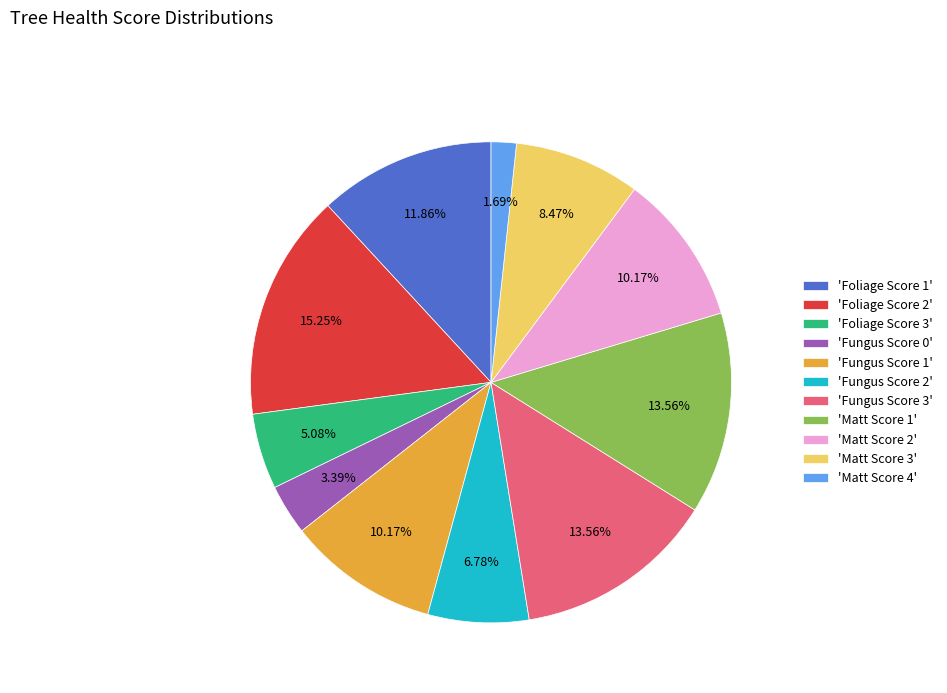

Approximately how many times larger is the value at 'Matt Score 2' compared to 'Foliage Score 1'?

0.9